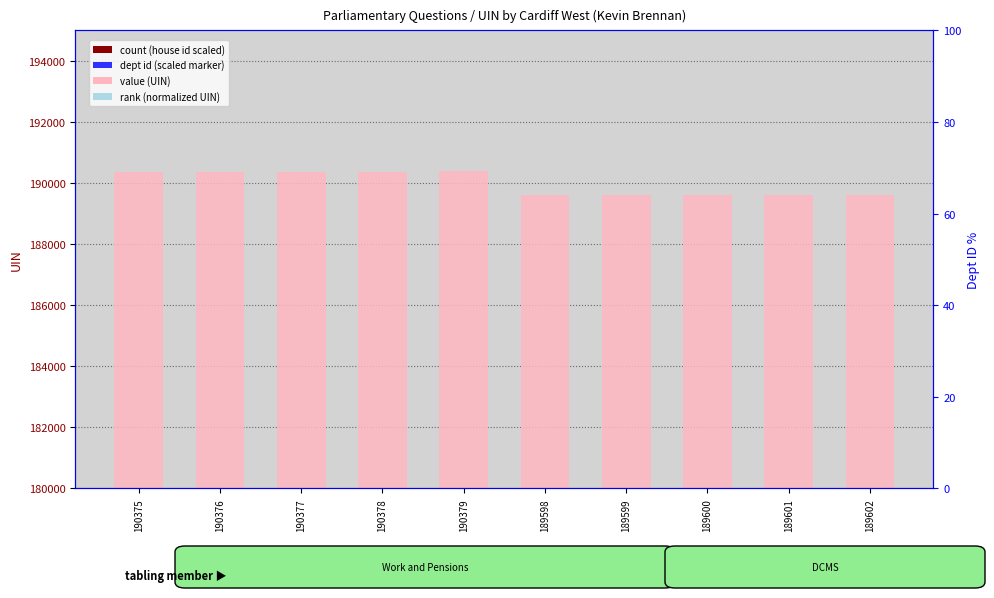

At which category is the sum across all series the highest?

190378